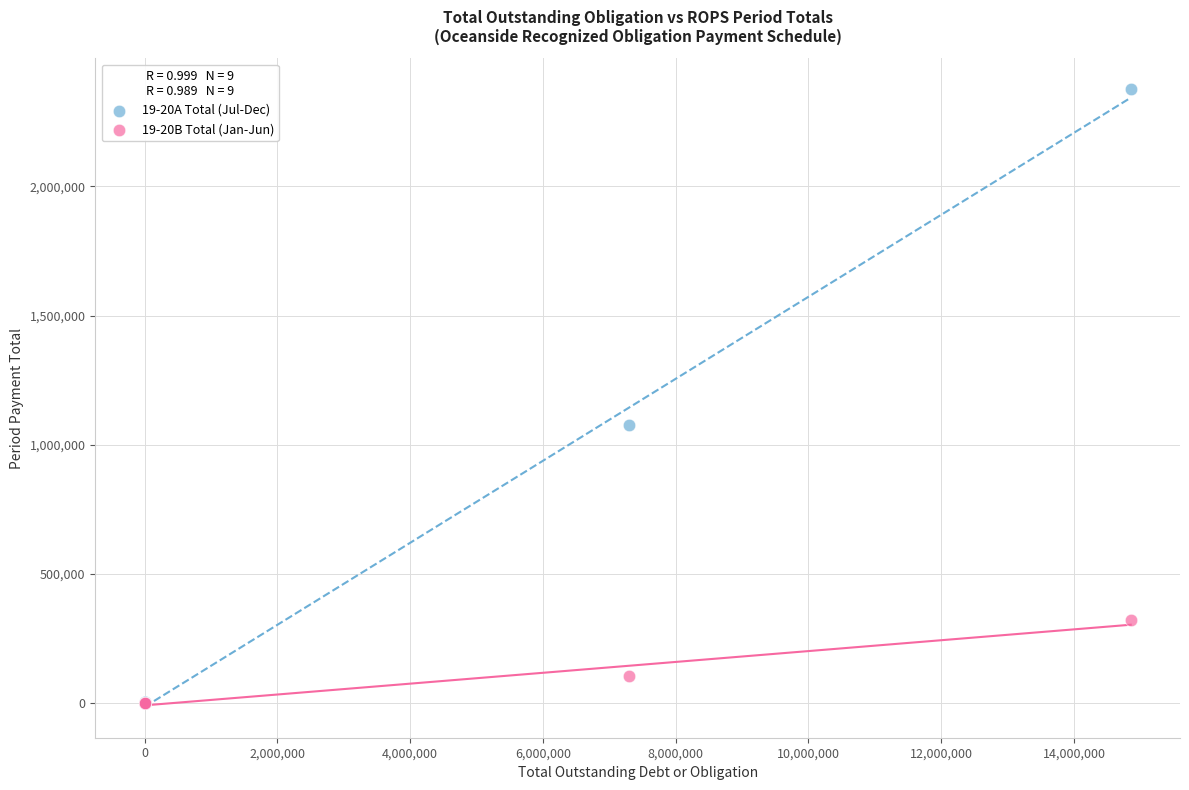

Which series has the widest spread of Y values?

19-20A Total (Jul-Dec)